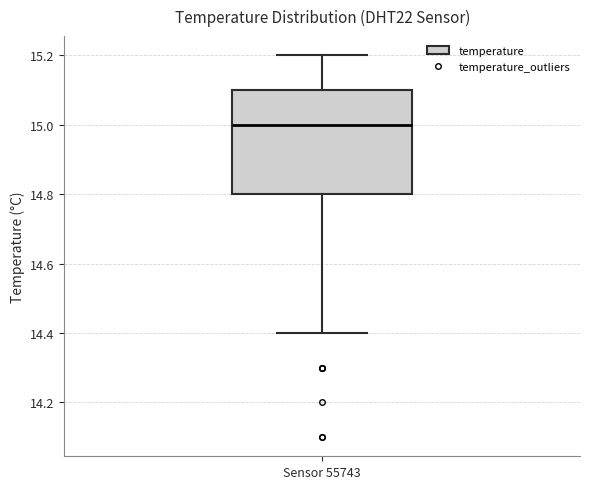

Where does the median line of the box for Sensor 55743 sit on the y-axis? The values are not printed on the chart, so give them approximately, as read against the axis.

15.0